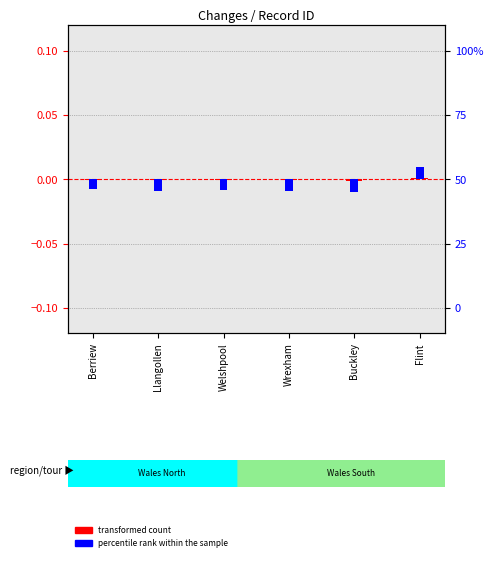

How many values in transformed count are below zero?

5